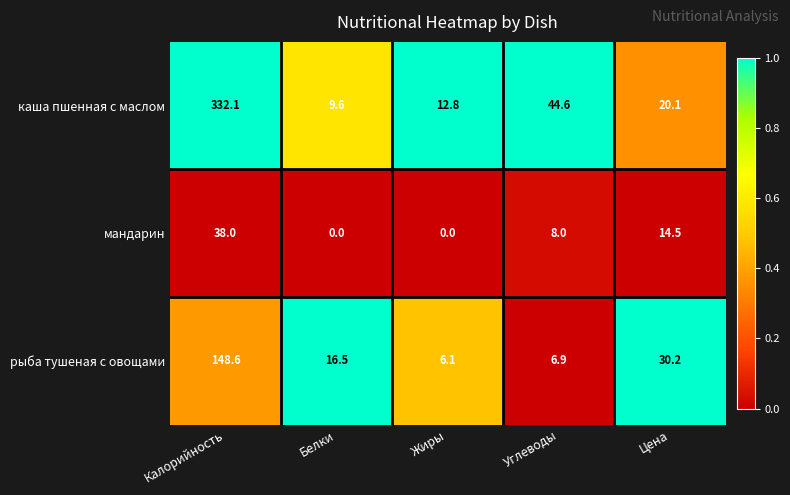

How many data points in каша пшенная с маслом are above 20?

3